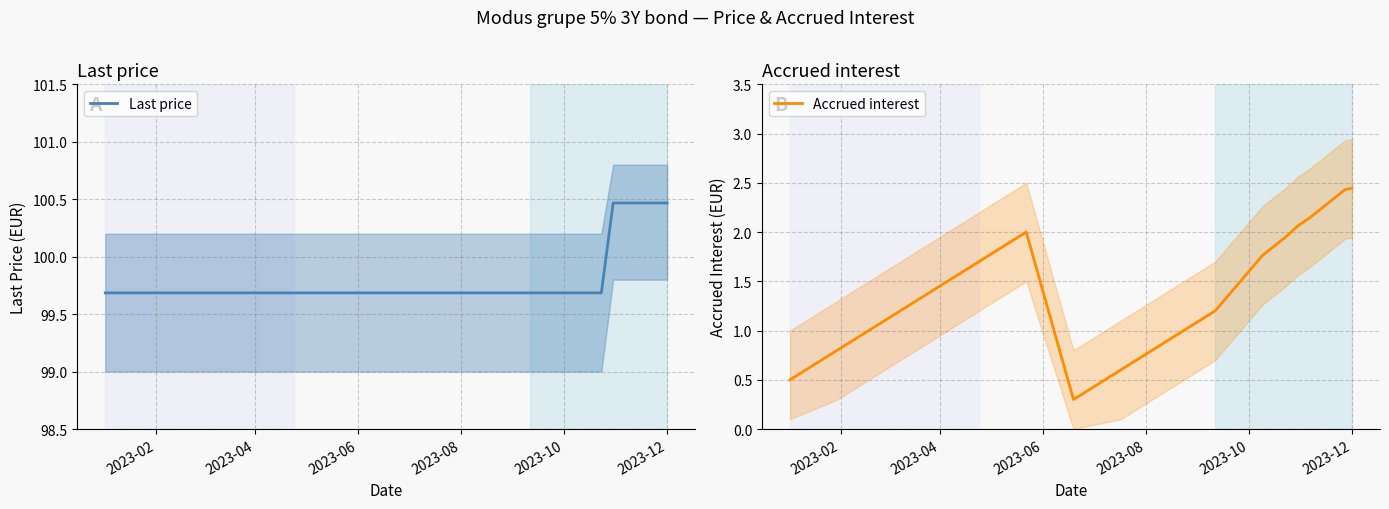

What is the lowest value of the Last price series?

99.7